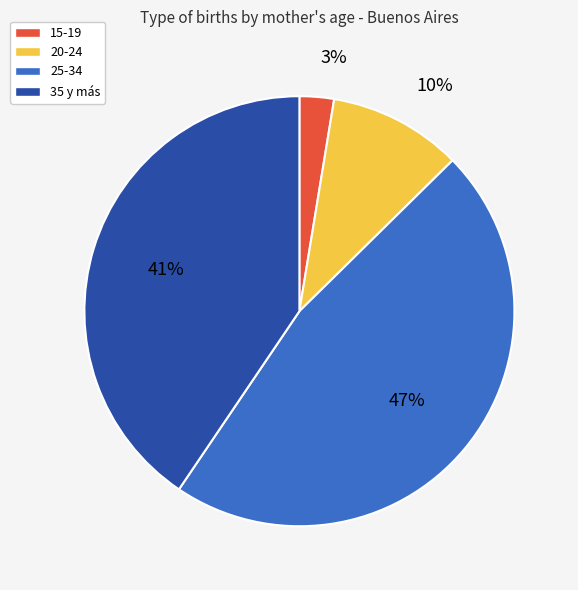

Is 20-24 the majority of the pie?

No